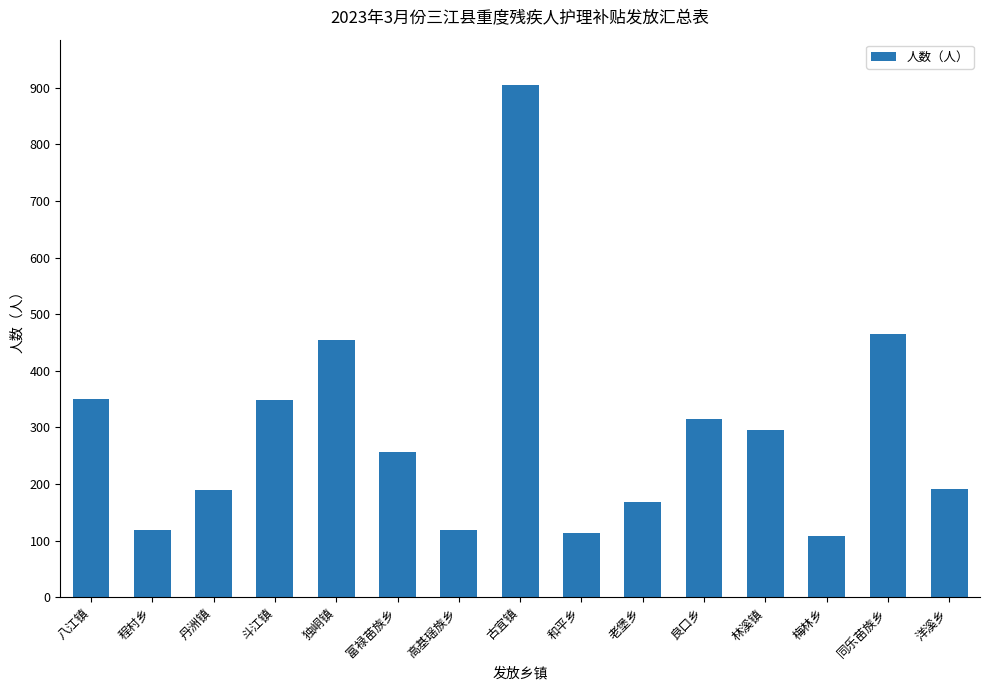

What is the label of the 7th bar from the right?

和平乡